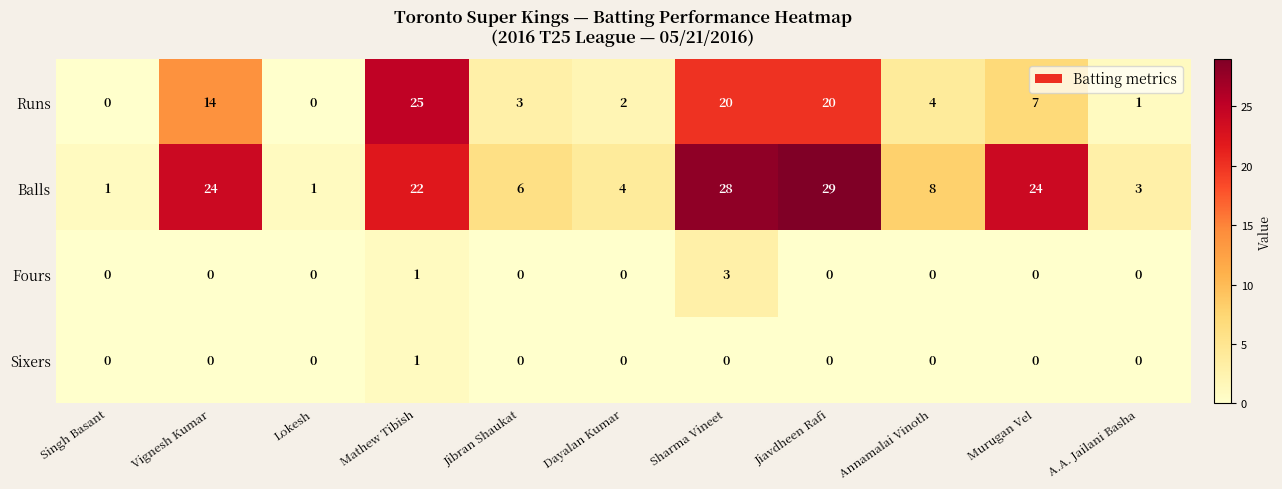

Rank the series by their maximum value, from highest to lowest.

Balls, Runs, Fours, Sixers